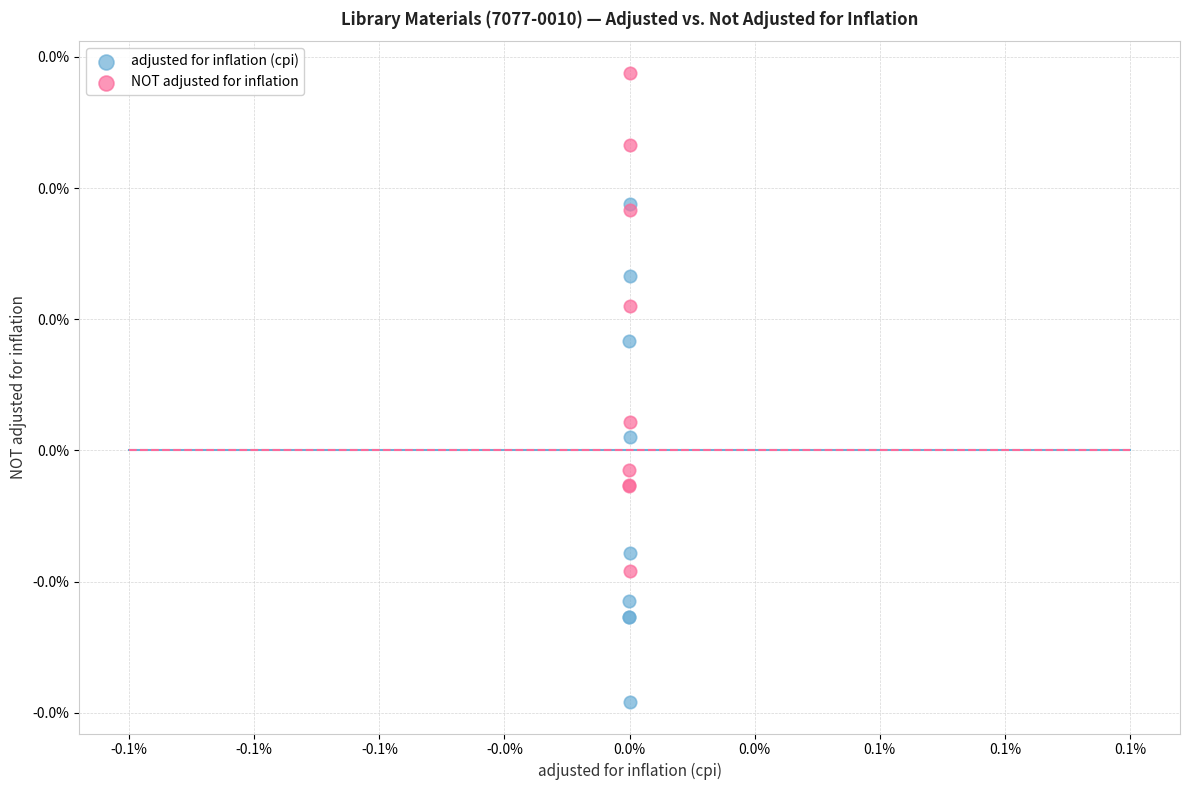

What are all the series names shown in the legend?

adjusted for inflation (cpi), NOT adjusted for inflation